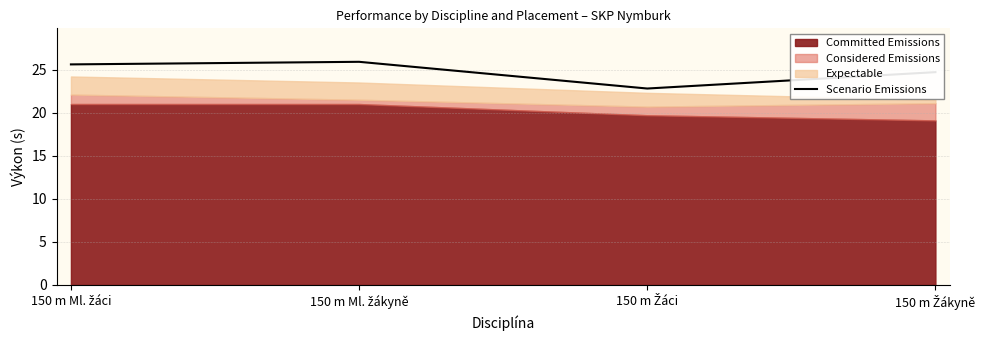

List the labels in order of value, smallest first.

150 m Žáci, 150 m Žákyně, 150 m Ml. žáci, 150 m Ml. žákyně